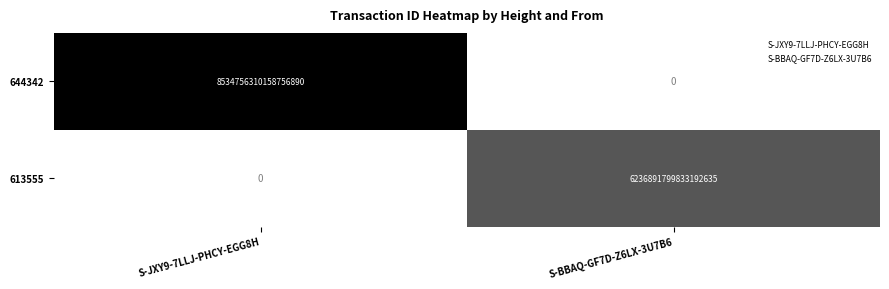

The value of 613555 at S-JXY9-7LLJ-PHCY-EGG8H is -3690095994461813760. True or false?

False